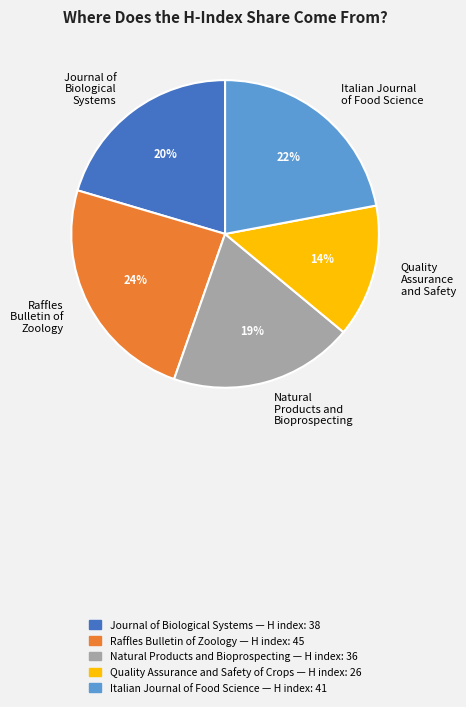

Is there a majority slice in this chart?

No